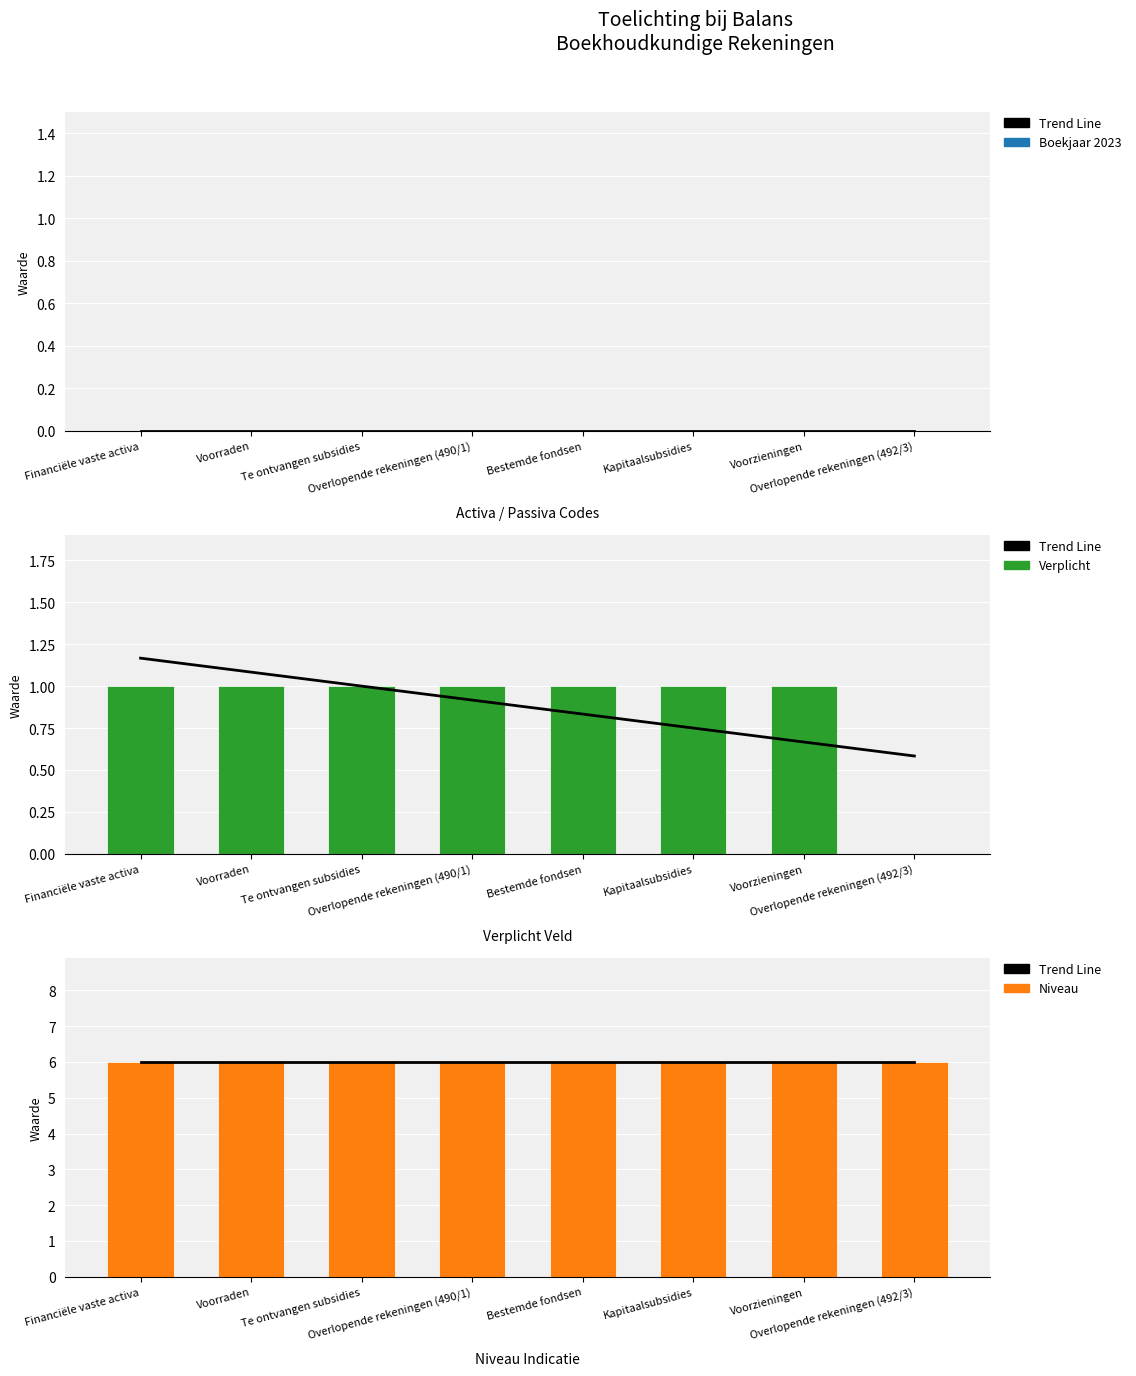

True or false: Verplicht has a value of 1.6 at Kapitaalsubsidies.

False